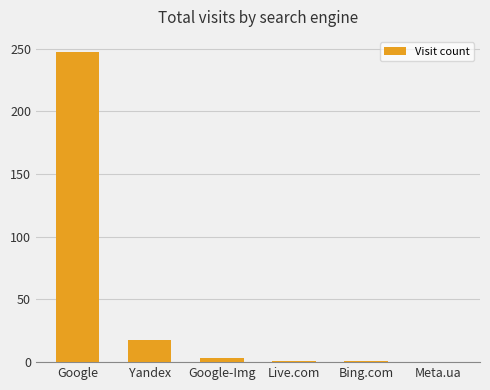

Are the bars grouped side by side (vs. stacked)?

No